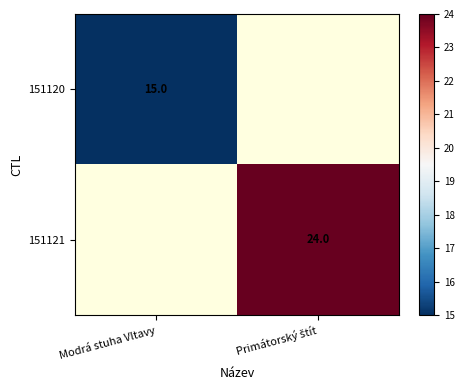

The 151120 series shows 15 at Modrá stuha Vltavy. True or false?

True